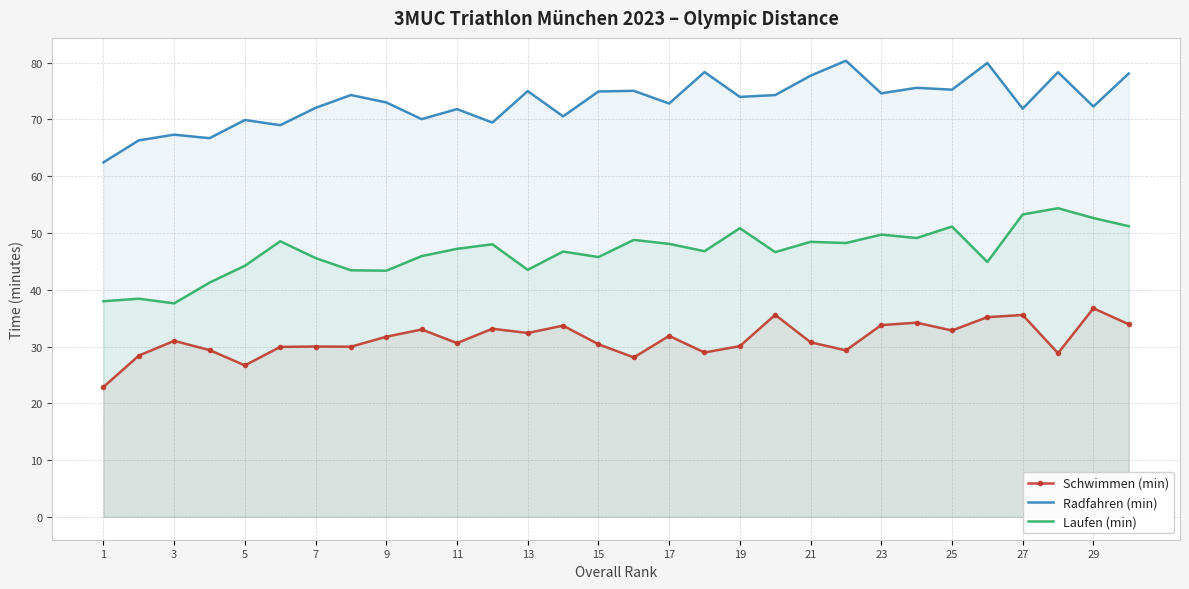

Where is the first local maximum for Schwimmen (min)?

3